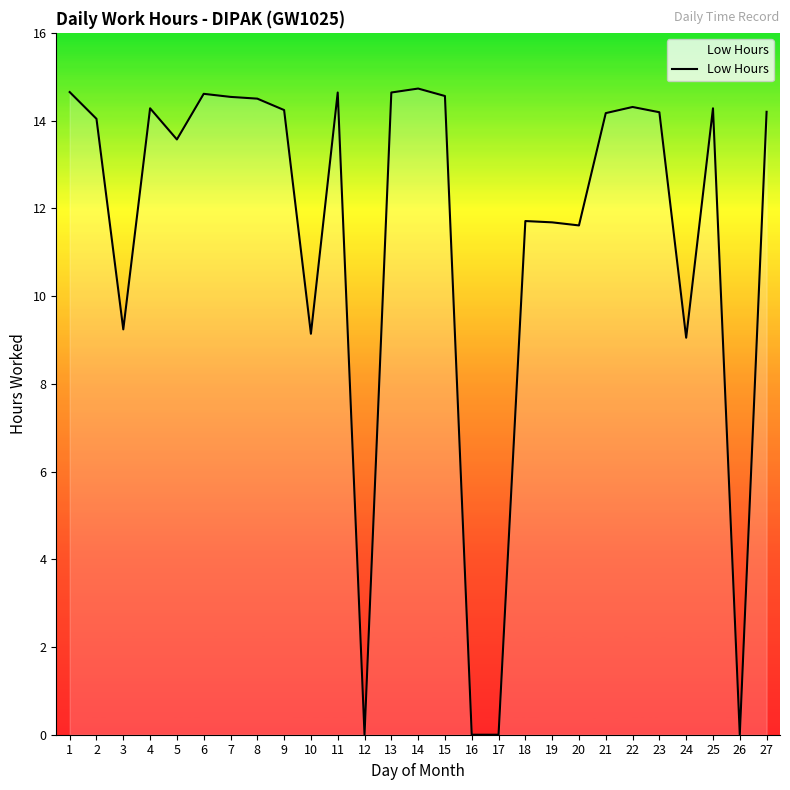

What is the difference between the values at 7 and 25?

0.3